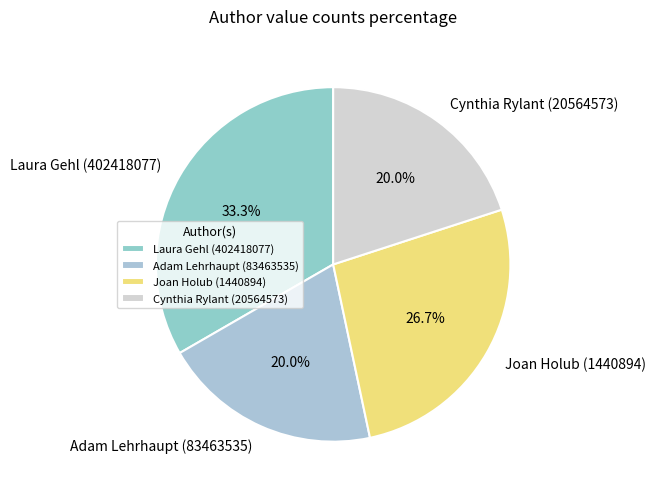

Is the sum of Laura Gehl (402418077) and Joan Holub (1440894) greater than half?

Yes